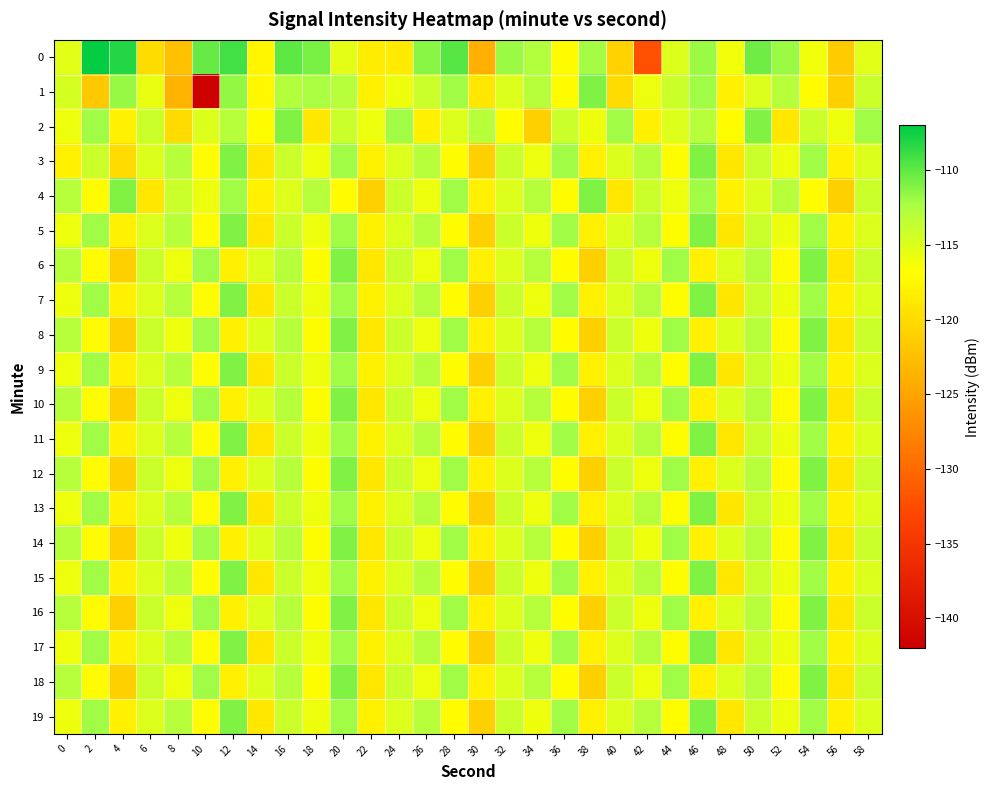

What is the total value across all series at 10?

-2319.8